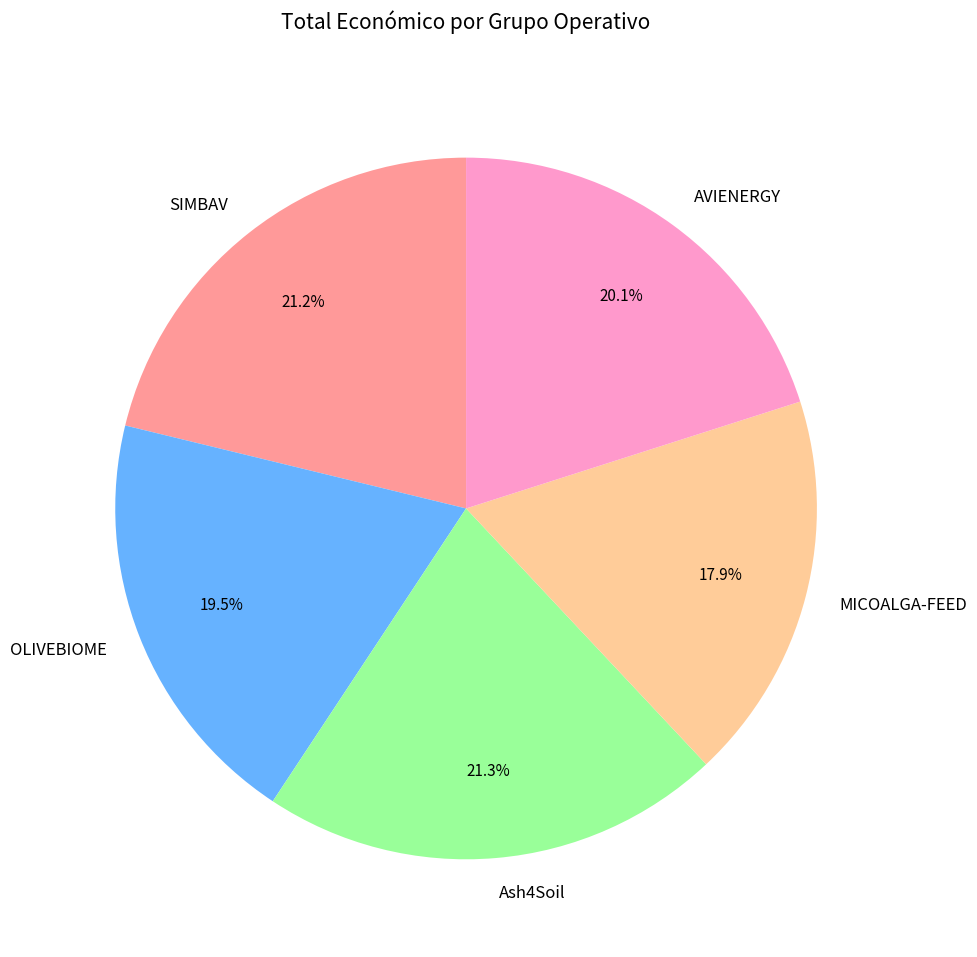

Count the number of slices in the pie.

5